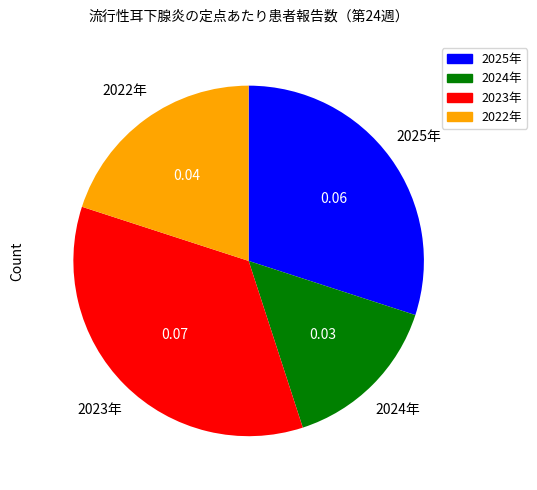

Does any single category account for the majority?

No